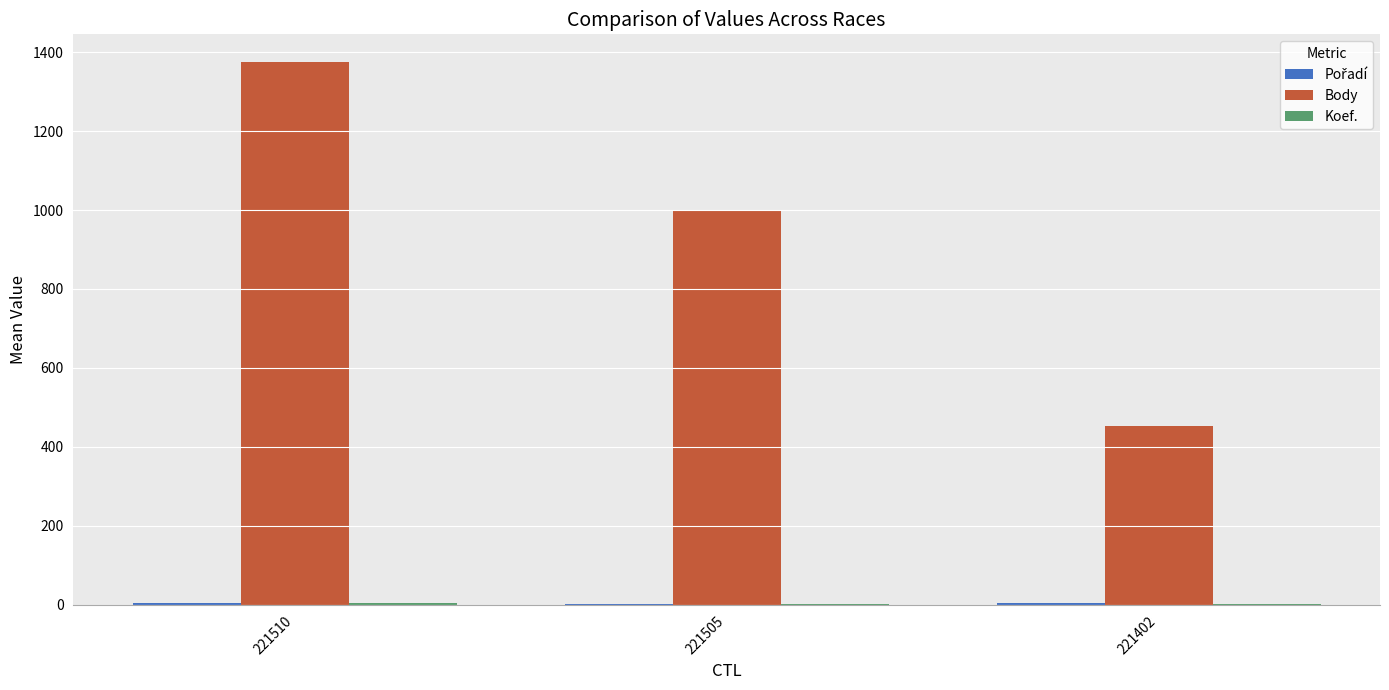

Which series has the widest spread of values?

Body